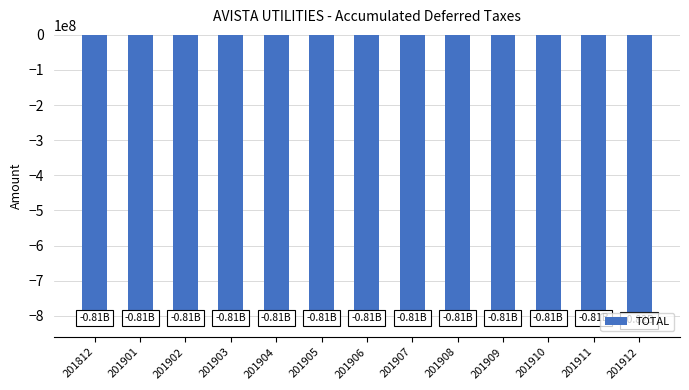

What is the average value?

-813205916.5